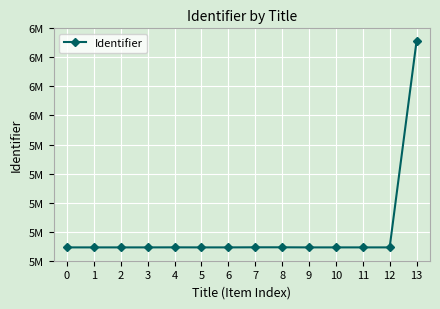

List the labels in order of value, largest first.

13, 8, 7, 4, 12, 11, 10, 9, 6, 5, 3, 2, 1, 0